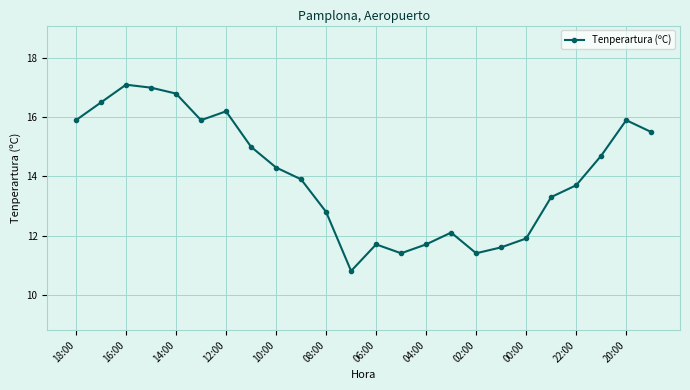

What is the difference between the second highest and second lowest values?

5.6